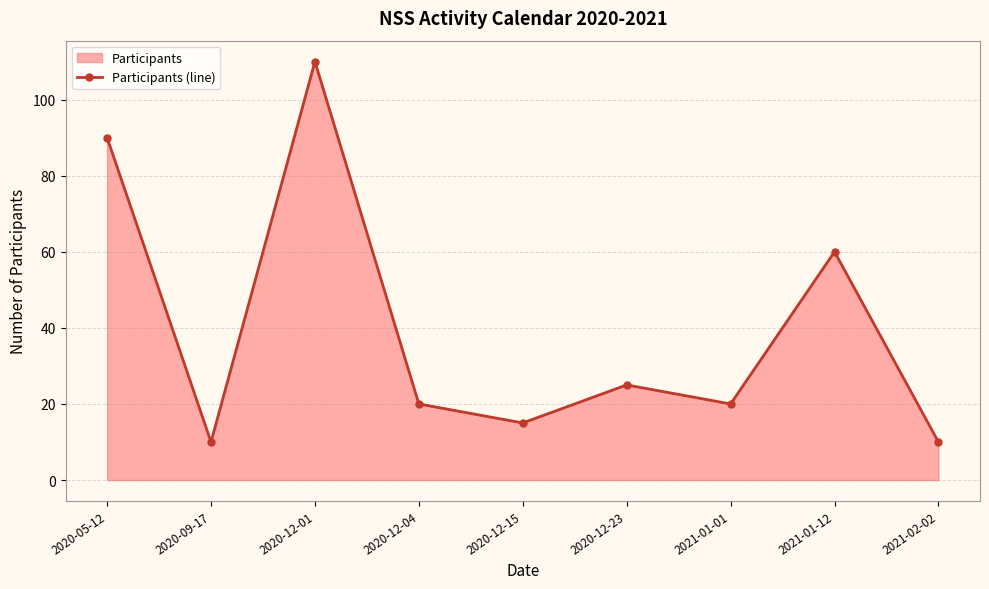

Reading left to right, what are all the values shown in this chart?

90	10	110	20	15	25	20	60	10